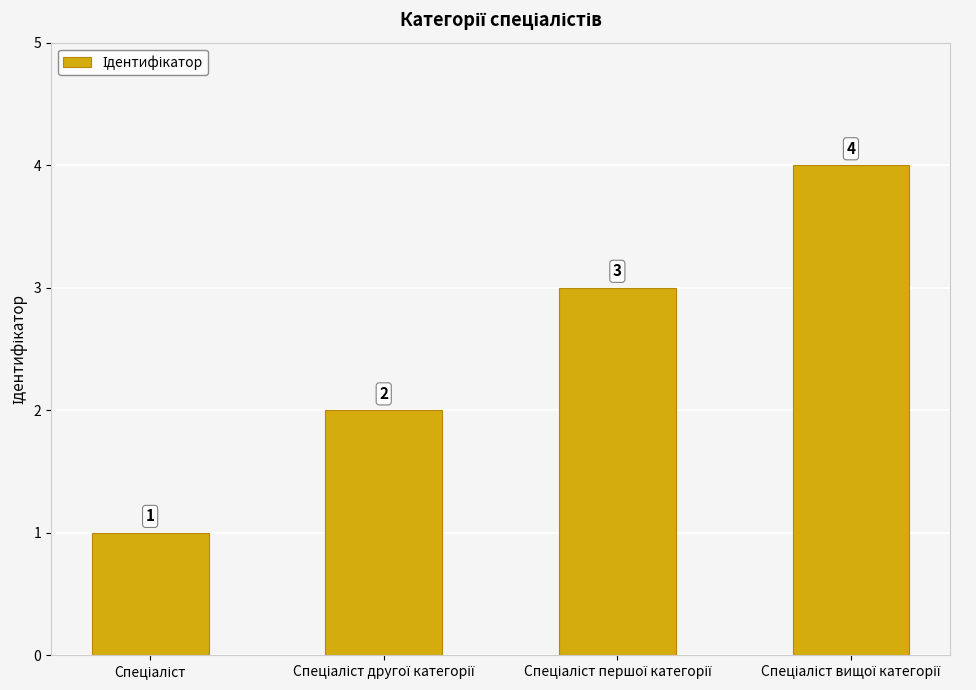

What is the value of the 3rd bar from the left?

3